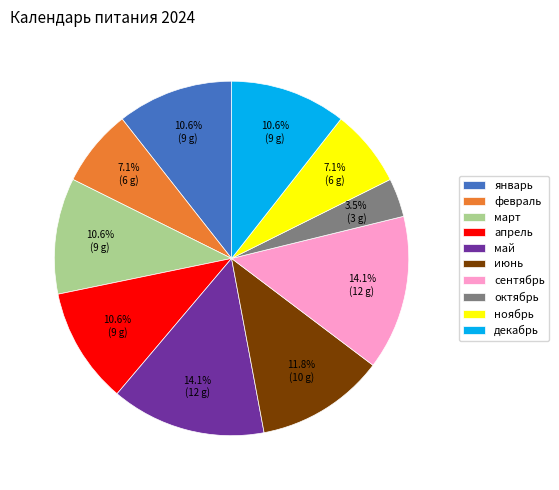

Is it true that сентябрь is 14% of the pie?

True